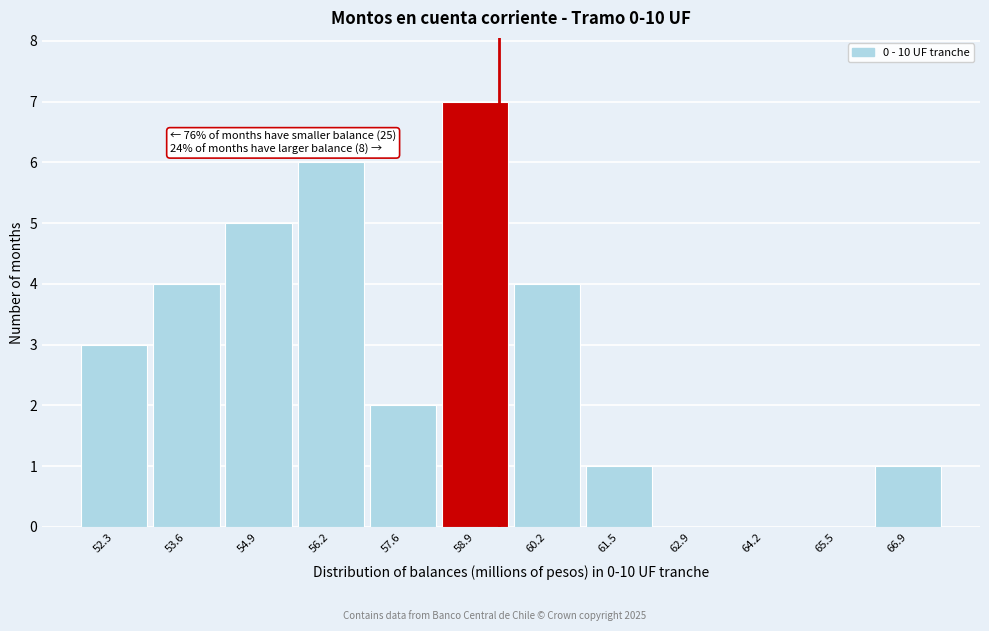

Reading right to left, what are all the values shown in this chart?

66.9=1	65.5=0	64.2=0	62.9=0	61.5=1	60.2=4	58.9=7	57.6=2	56.2=6	54.9=5	53.6=4	52.3=3